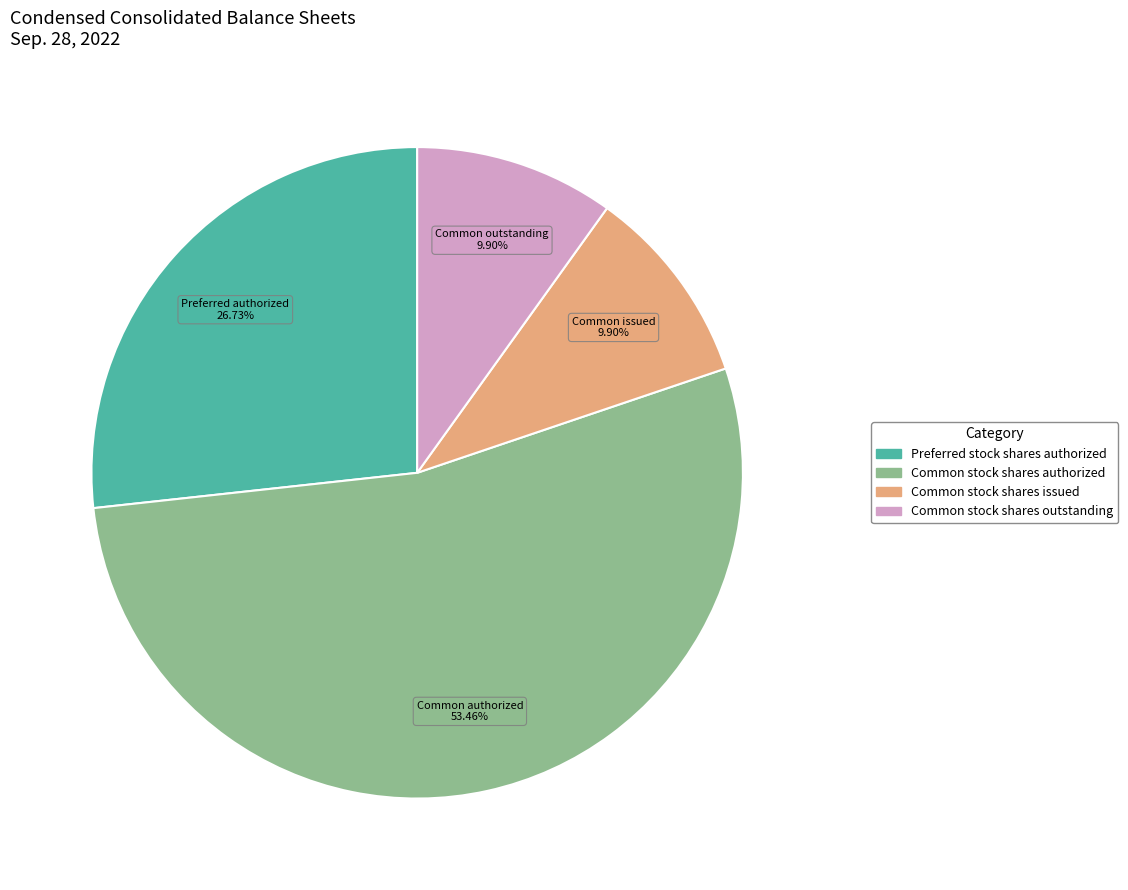

Does any single category account for the majority?

Yes